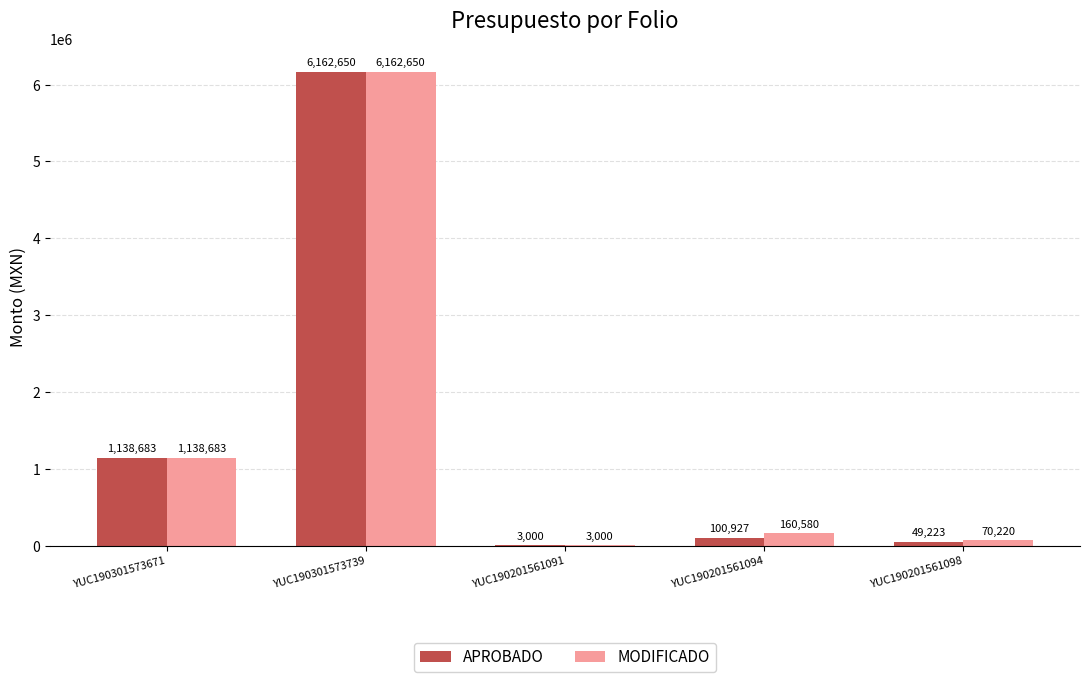

Are the bars horizontal?

No